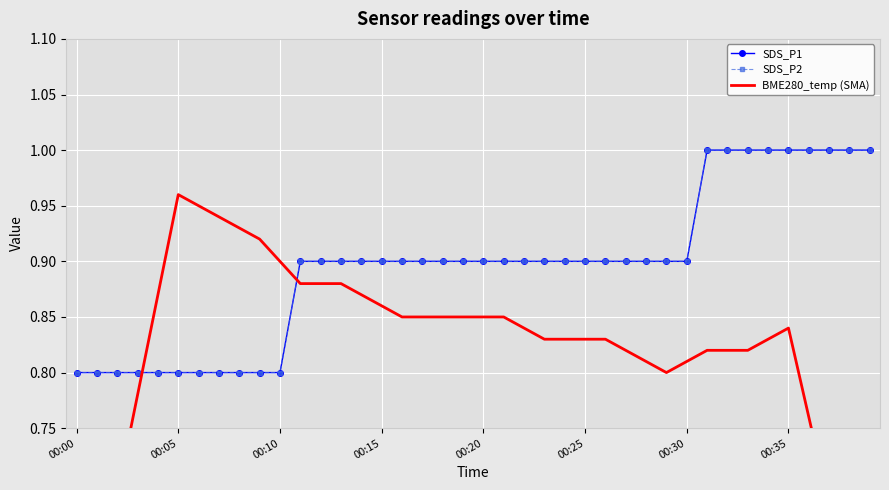

Count the number of data series in this chart.

3